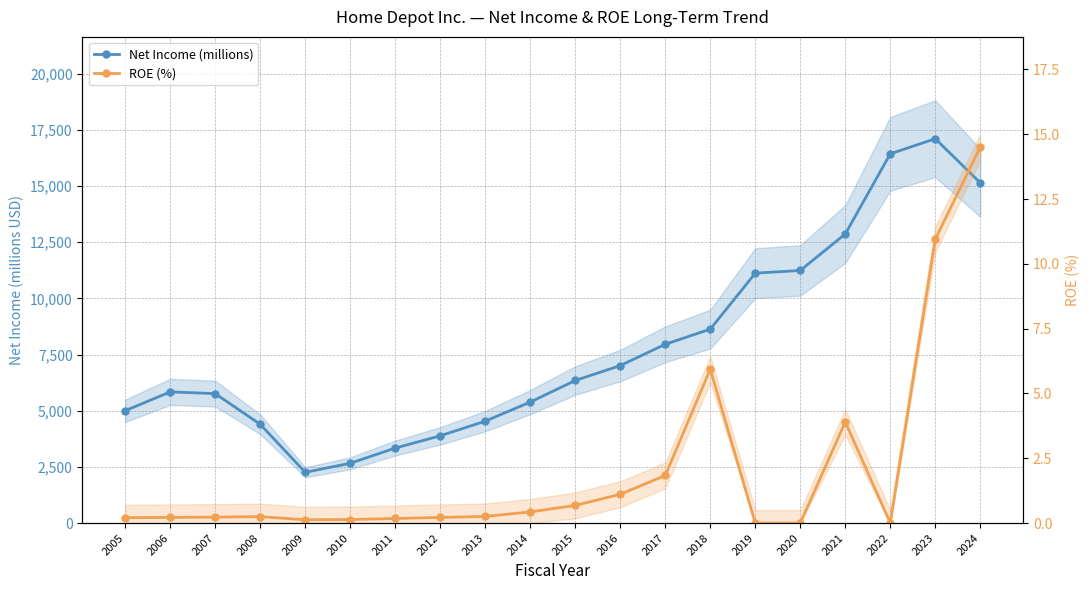

How many interior local peaks does the Net Income (millions) series have?

2